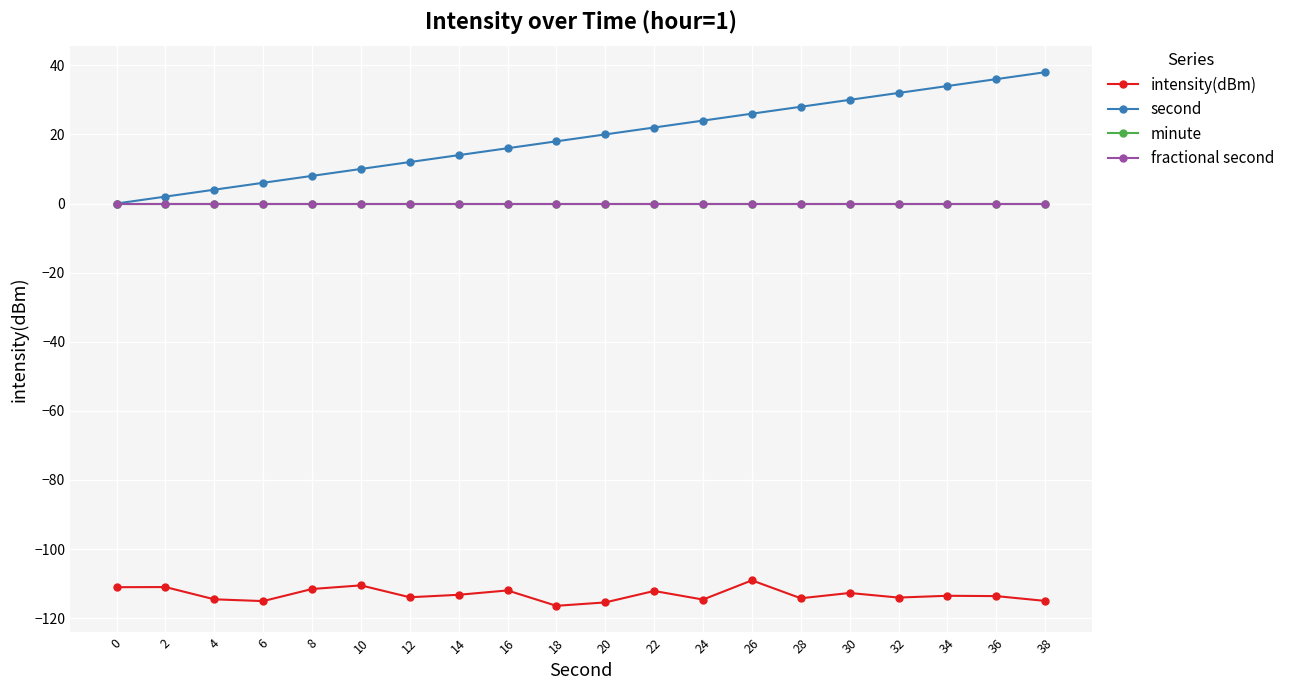

True or false: fractional second and second cross at least once.

False